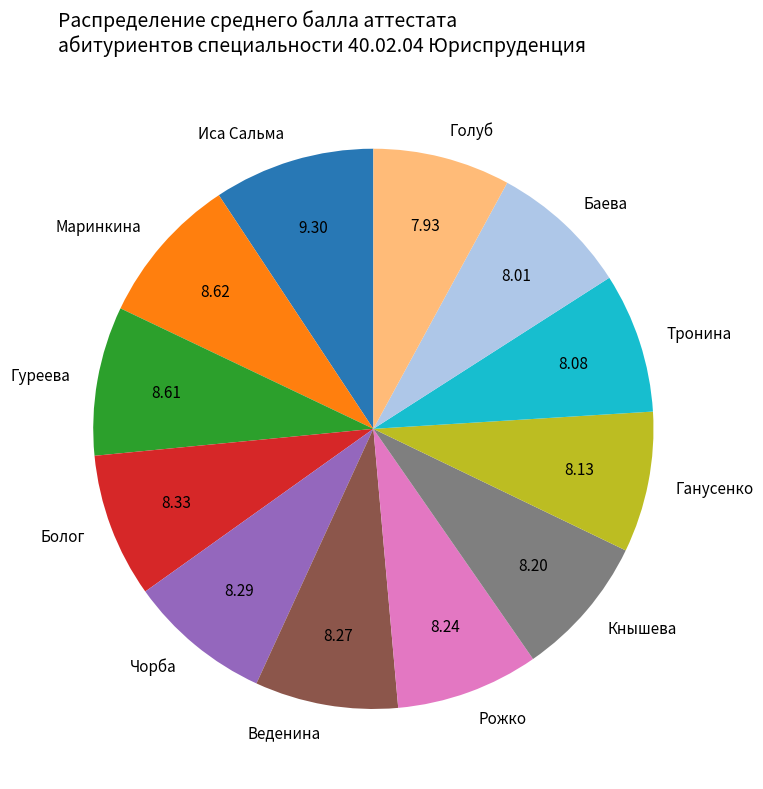

Which has a higher value, Ганусенко or Иса Сальма?

Иса Сальма